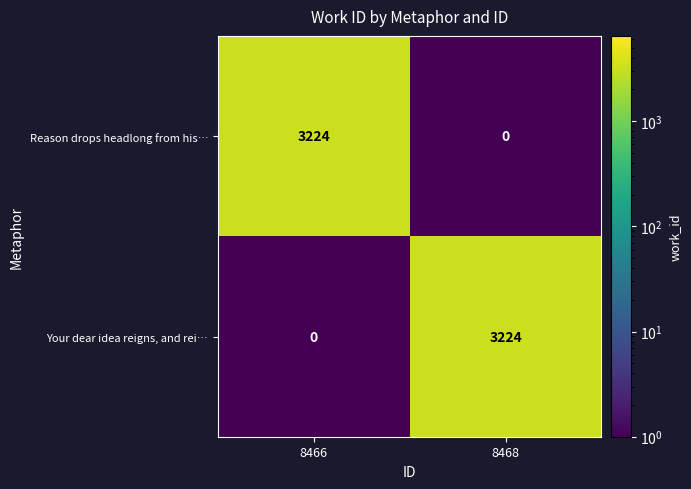

Which category has the lowest value in the Your dear idea reigns, and rei… series?

8466